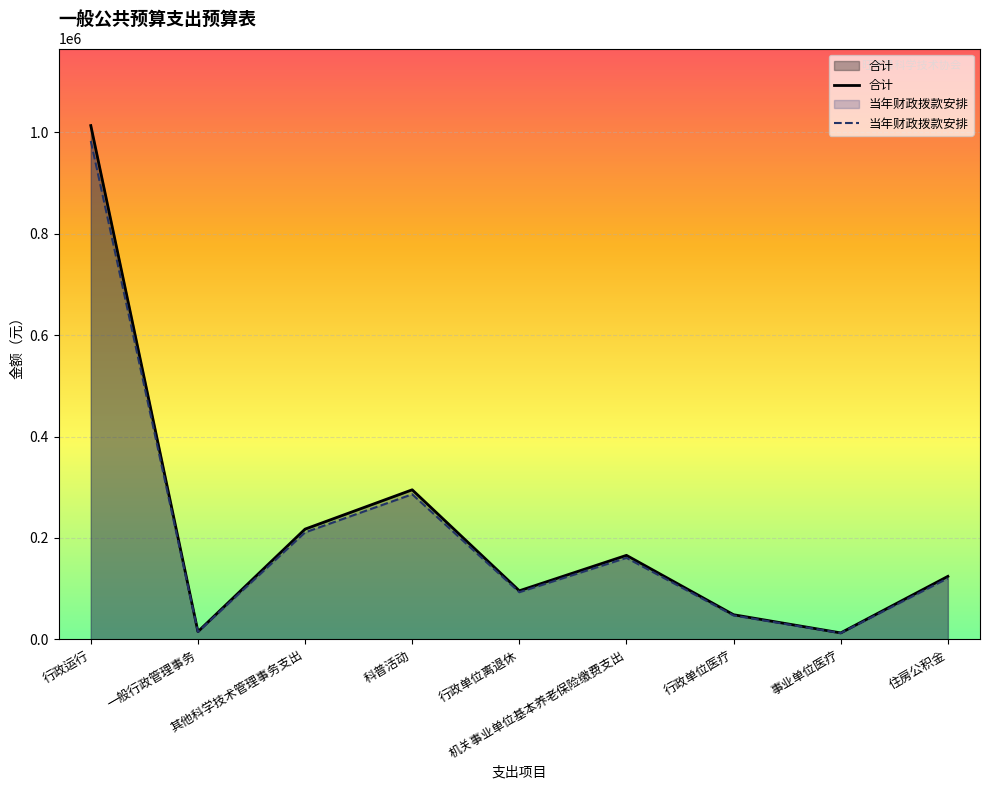

The 合计 series shows 50270.7 at 其他科学技术管理事务支出. True or false?

False